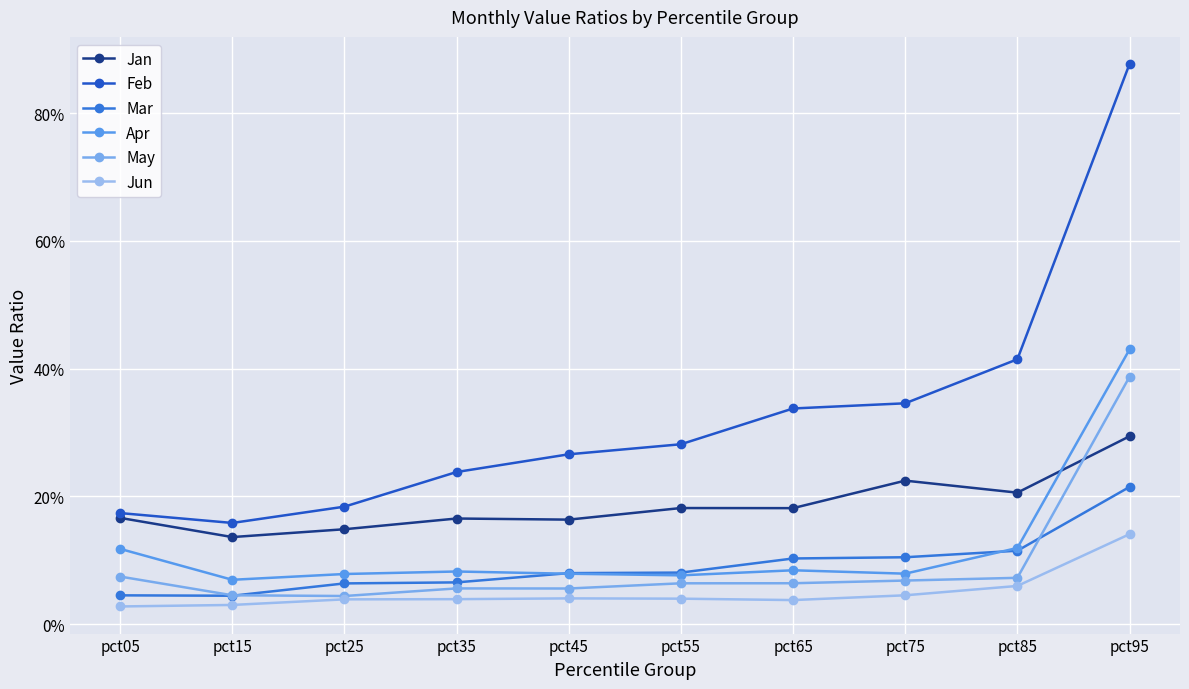

What is the spread (max minus min) of values at pct25?

0.1